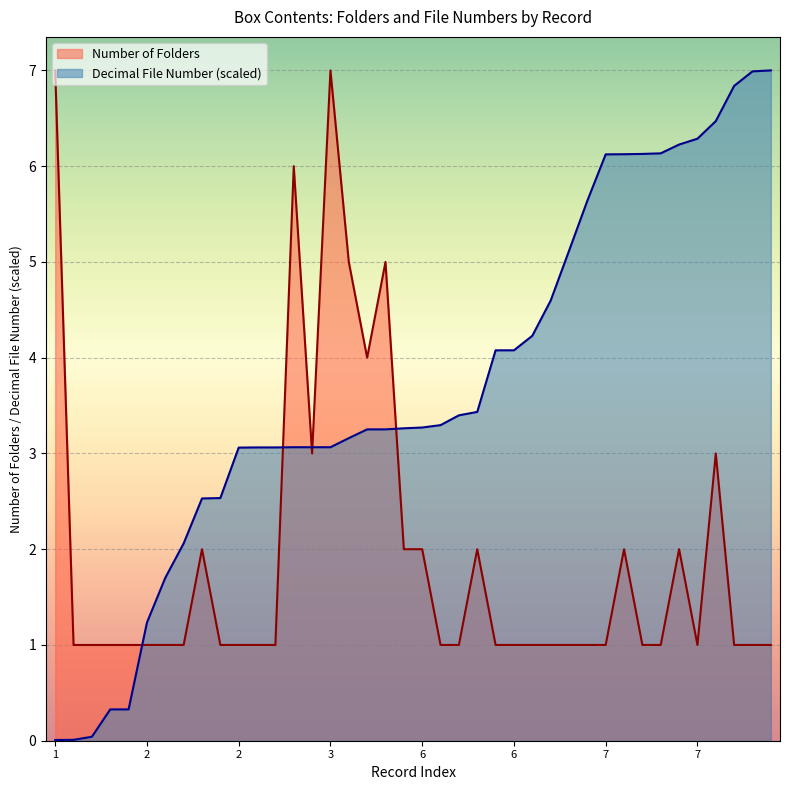

What are all the series names shown in the legend?

Number of Folders, Decimal File Number (scaled)